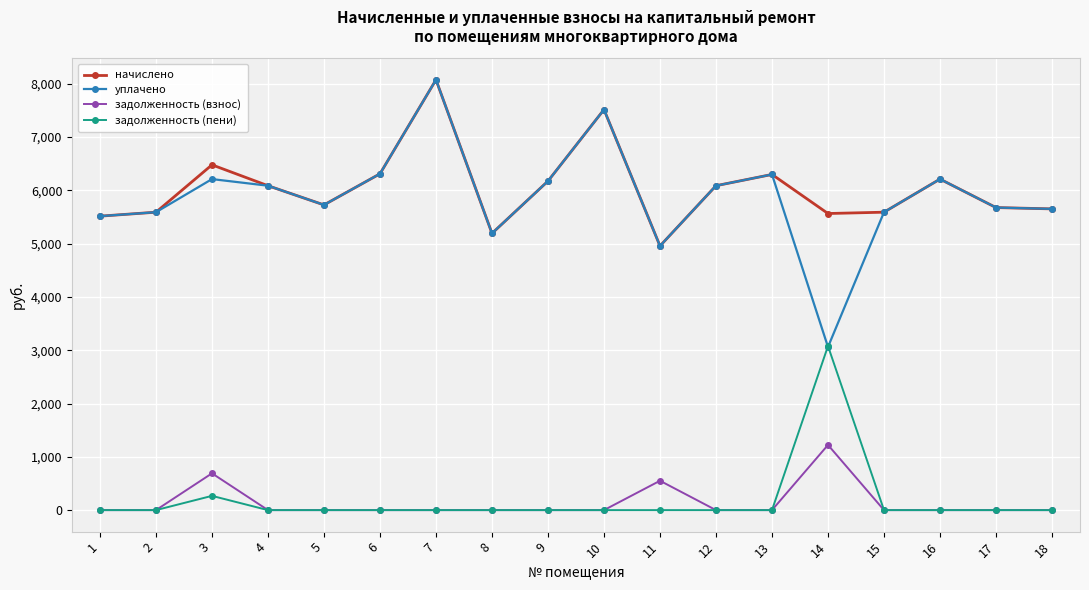

Is it true that уплачено equals 5675.9 at 17?

True